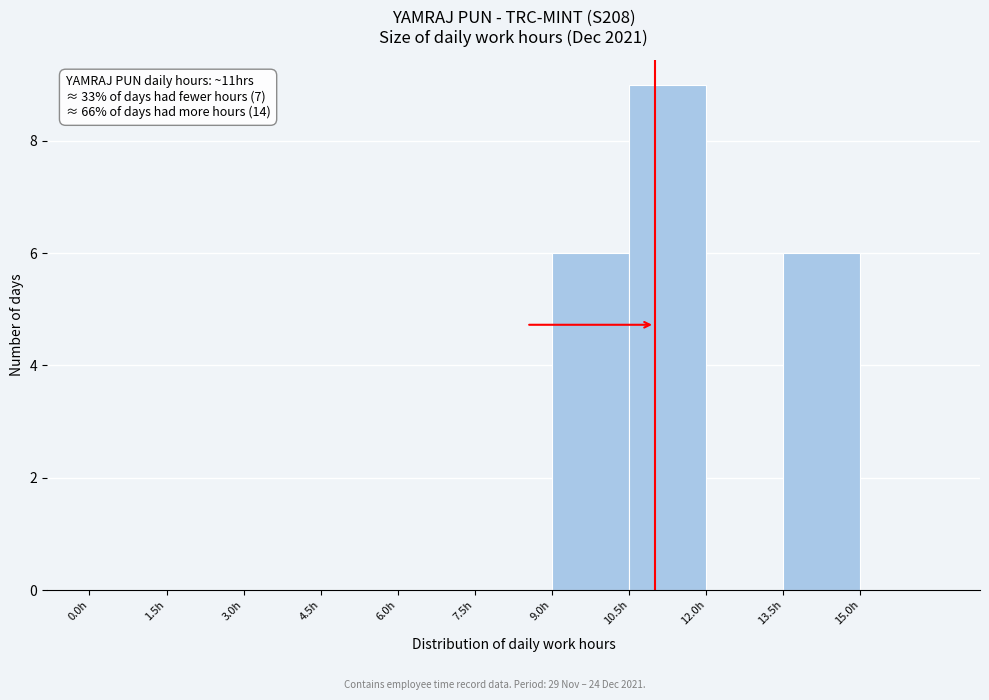

Over which range of the x-axis is the bar tallest?

10.5 to 12.0